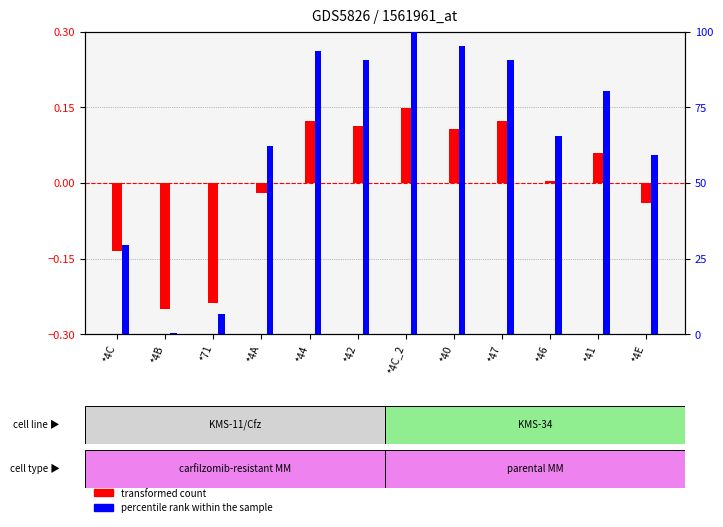

How many values in transformed count are above zero?

7